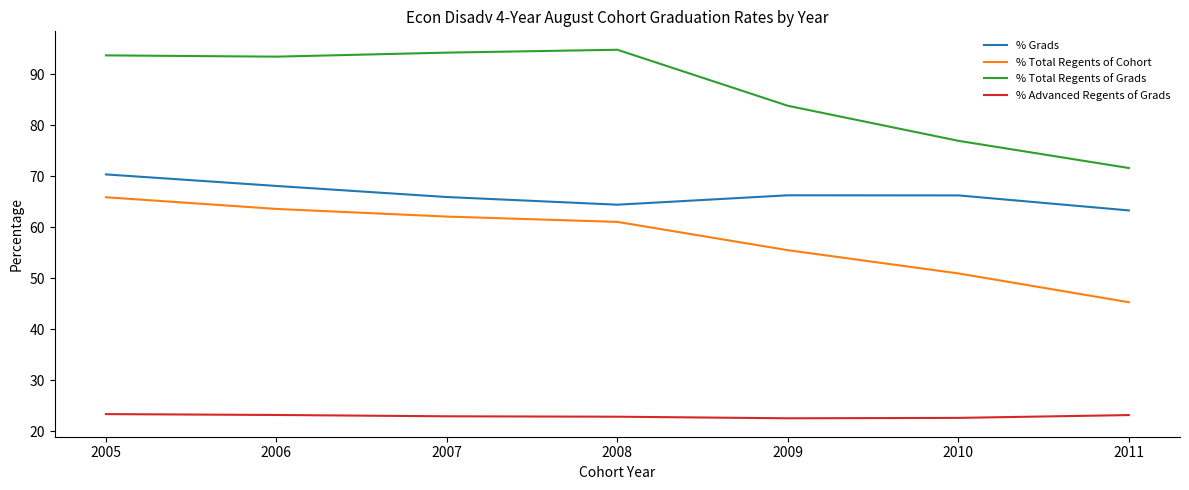

At which label is % Advanced Regents of Grads closest to 22?

2009